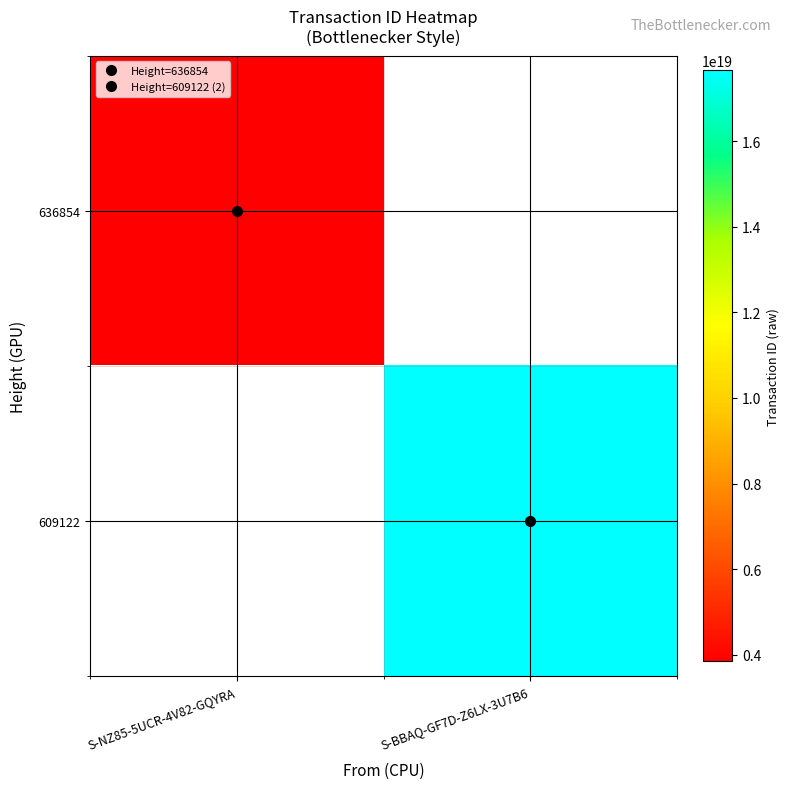

True or false: 609122 has a value of 25515645585203752960.0 at S-BBAQ-GF7D-Z6LX-3U7B6.

False